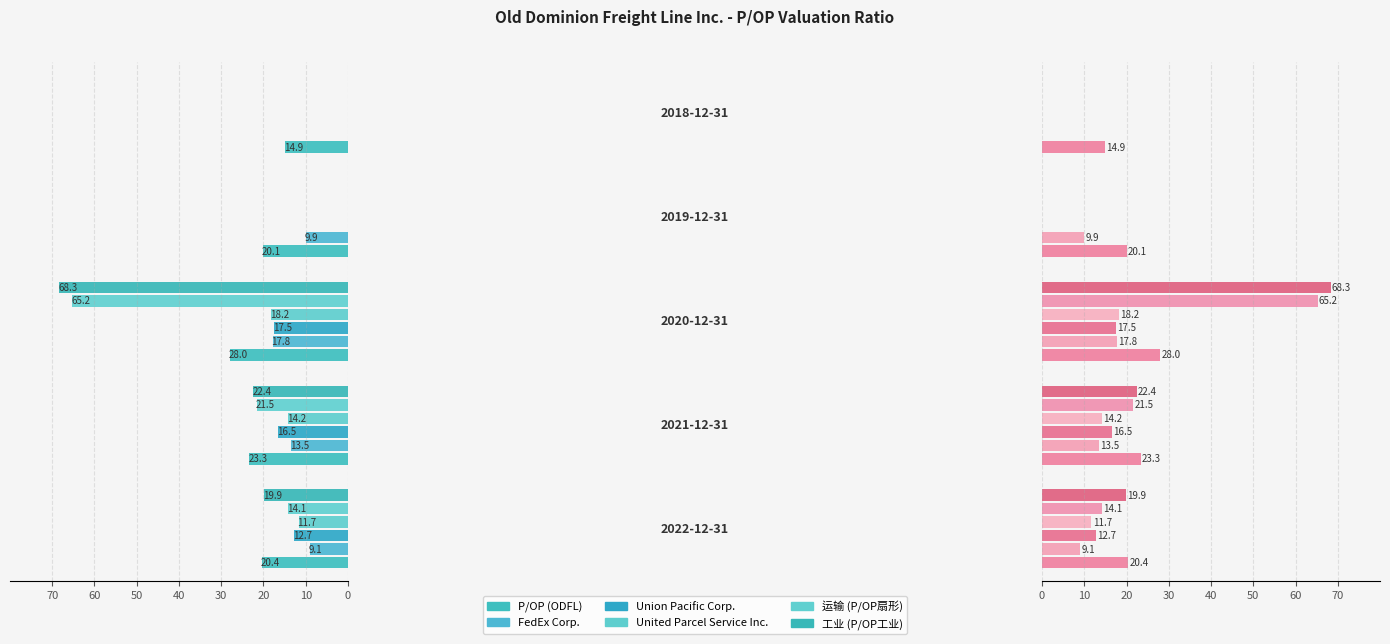

At how many categories does at least one series exceed 60?

1